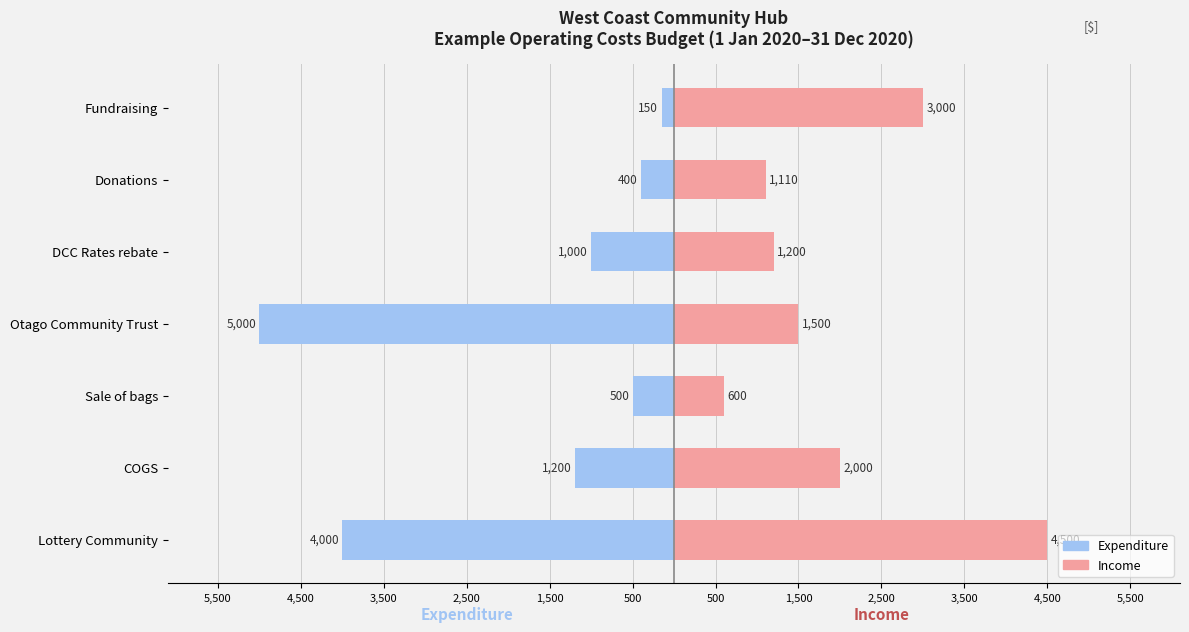

What are all the series names shown in the legend?

Income, Expenditure